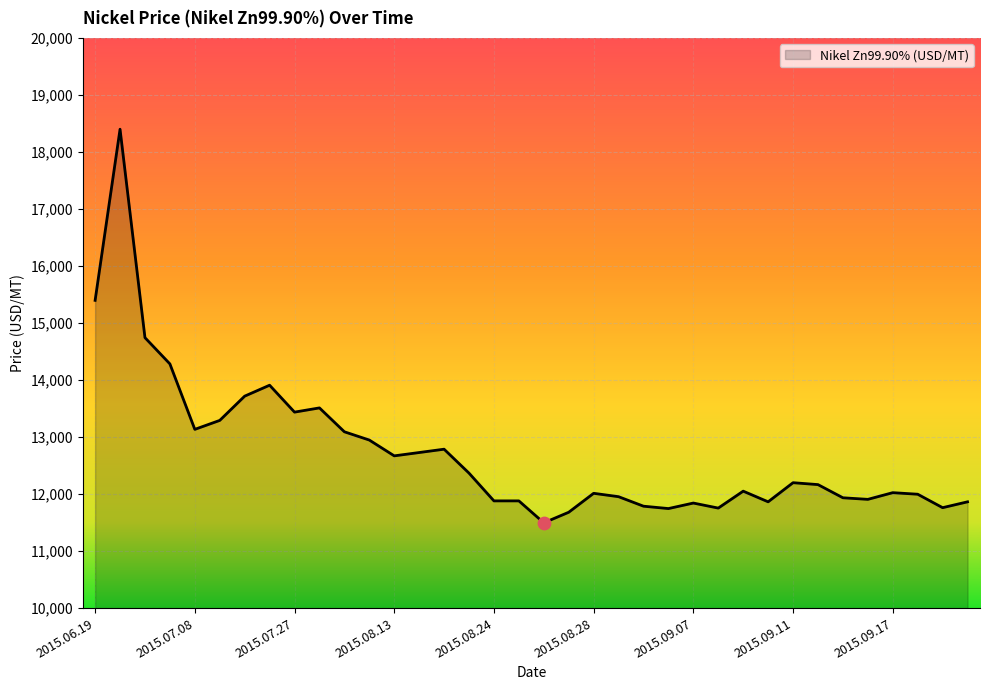

What is the minimum value shown in the chart?

11495.5